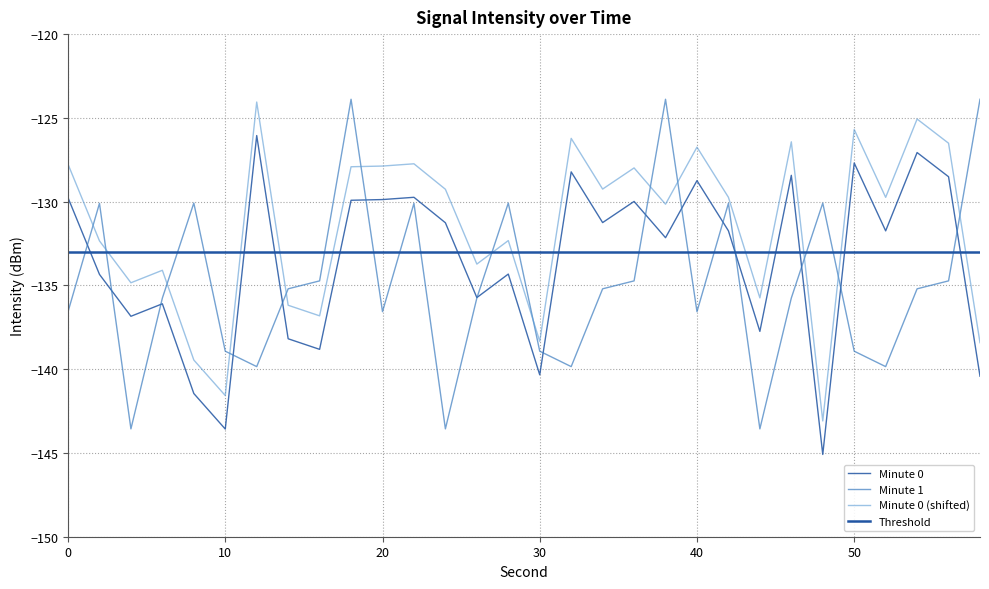

What is the total value across all series at 10?

-424.1